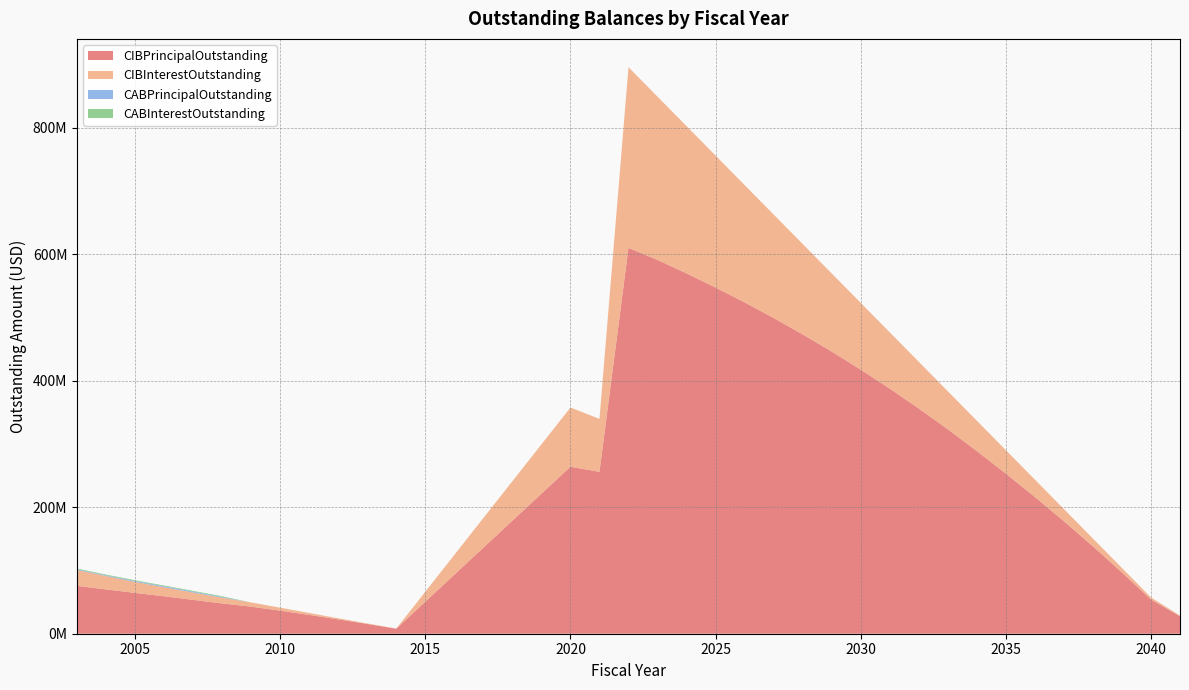

Reading left to right, extract all data points from this chart.

CIBPrincipalOutstanding: 75680000.0	70060000.0	64555000.0	59200000.0	53570000.0	47895000.0	42785000.0	36495000.0	29780000.0	22705000.0	15485000.0	7935000.0	264175000.0	255995000.0	610315000.0	591230000.0	569915000.0	547535000.0	524040000.0	499370000.0	473465000.0	446270000.0	417715000.0	387730000.0	356245000.0	323330000.0	288915000.0	253245000.0	216270000.0	177930000.0	138170000.0	96930000.0	54140000.0	27600000.0
CIBInterestOutstanding: 25079008.1	21265670.6	17468430.0	14402388.1	11620020.0	9115795.0	6657362.5	4687018.8	3029293.8	1714968.8	768687.5	194262.5	93568488.8	83863231.4	285733111.6	258226693.9	232946800.2	208732656.4	185637512.6	163717118.9	143030225.1	123638581.4	105606687.6	89002543.8	73897650.1	60223206.3	48044962.6	37120818.8	27504225.0	19250981.3	12419587.5	7071143.8	3269600.0	1104000.0
CABPrincipalOutstanding: 1110000.0	1110000.0	1425000.0	1425000.0	1425000.0	1110000.0	0.0	0.0	0.0	0.0	0.0	0.0	0.0	0.0	0.0	0.0	0.0	0.0	0.0	0.0	0.0	0.0	0.0	0.0	0.0	0.0	0.0	0.0	0.0	0.0	0.0	0.0	0.0	0.0
CABInterestOutstanding: 1140000.0	1140000.0	1185000.0	1185000.0	1185000.0	1140000.0	0.0	0.0	0.0	0.0	0.0	0.0	0.0	0.0	0.0	0.0	0.0	0.0	0.0	0.0	0.0	0.0	0.0	0.0	0.0	0.0	0.0	0.0	0.0	0.0	0.0	0.0	0.0	0.0